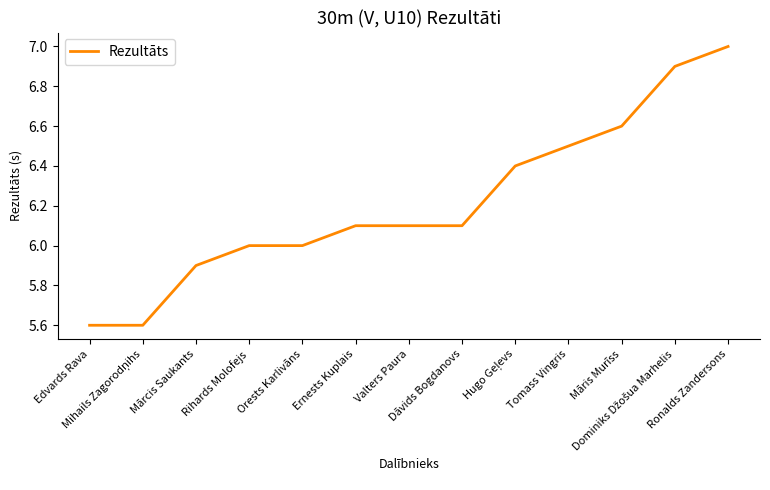

What is the difference between the maximum and minimum values?

1.4